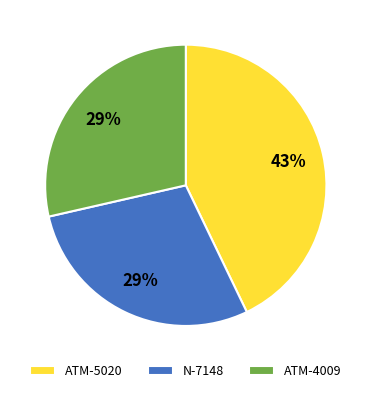

What percentage is the ATM-5020 slice, to the nearest percent?

43%